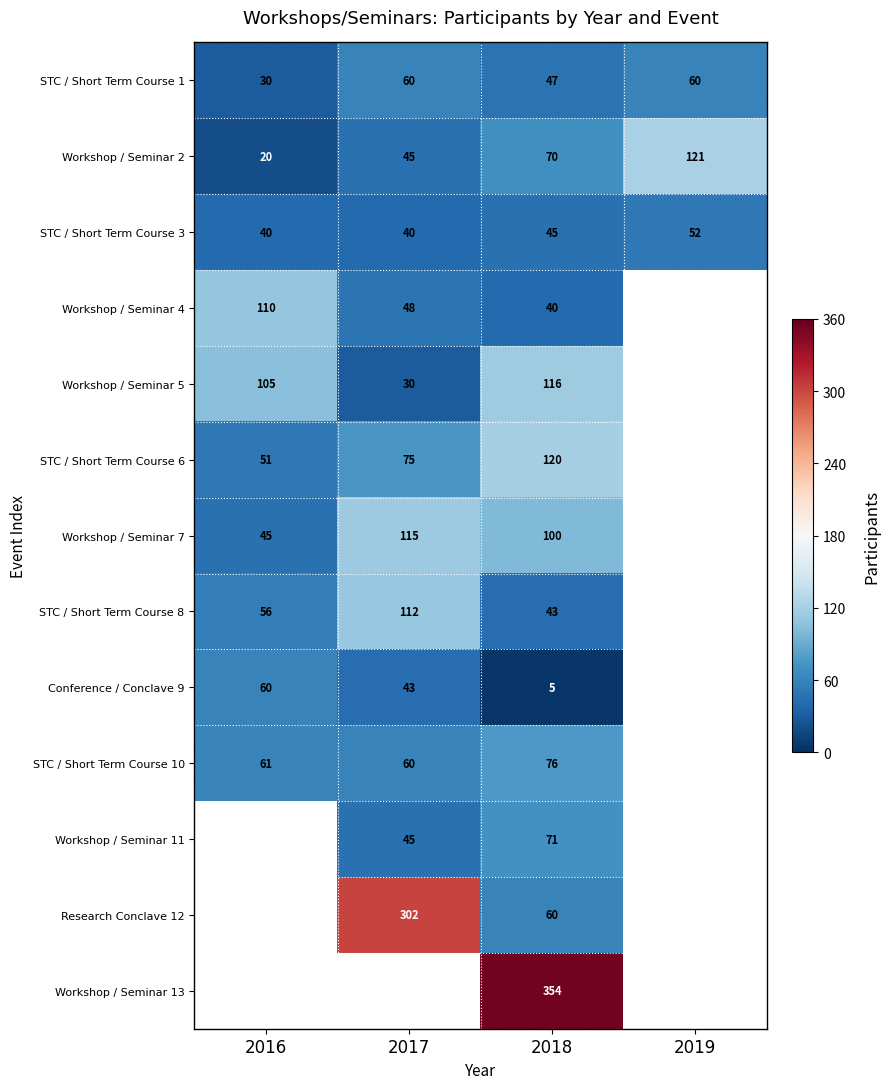

What is the difference between the highest and lowest values at 2017?

272.0